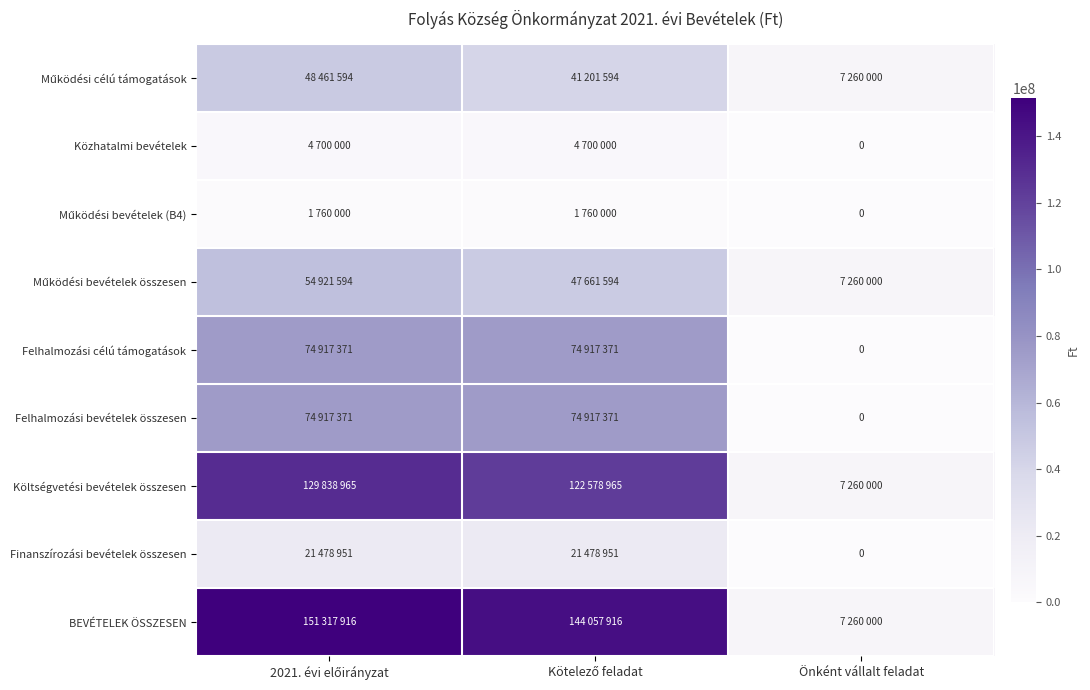

Rank the series at Önként vállalt feladat from lowest to highest value.

Közhatalmi bevételek, Működési bevételek (B4), Felhalmozási célú támogatások, Felhalmozási bevételek összesen, Finanszírozási bevételek összesen, Működési célú támogatások, Működési bevételek összesen, Költségvetési bevételek összesen, BEVÉTELEK ÖSSZESEN